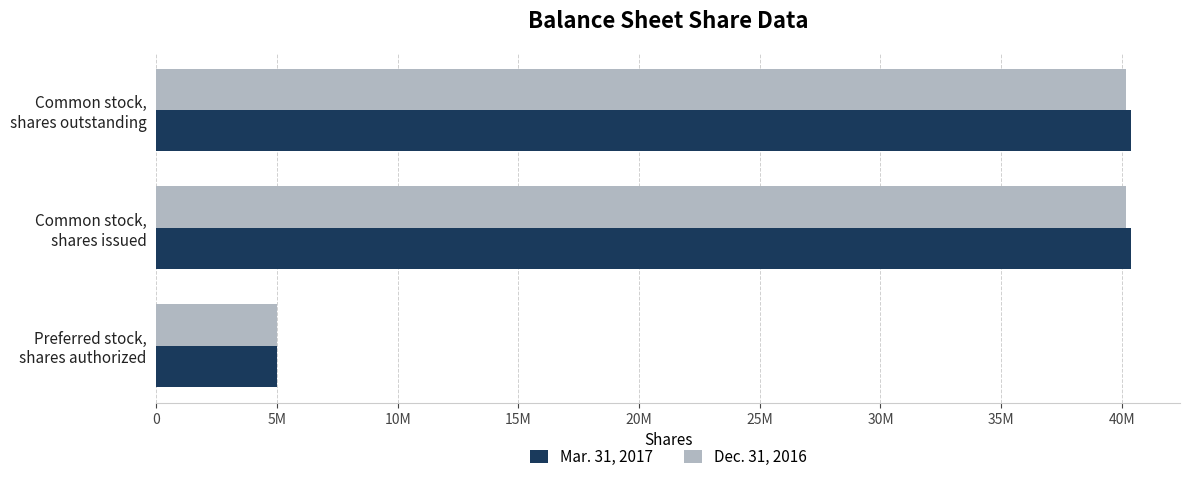

Reading right to left, list all the values displayed in this chart.

Mar. 31, 2017: 40391162	40391162	5000000
Dec. 31, 2016: 40192980	40192980	5000000